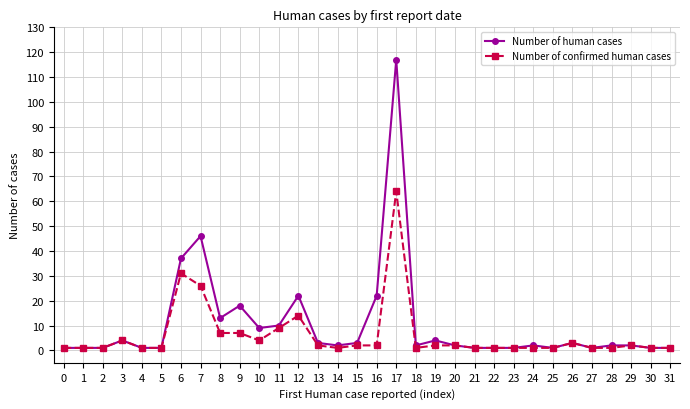

Which category has the highest value across all series?

17